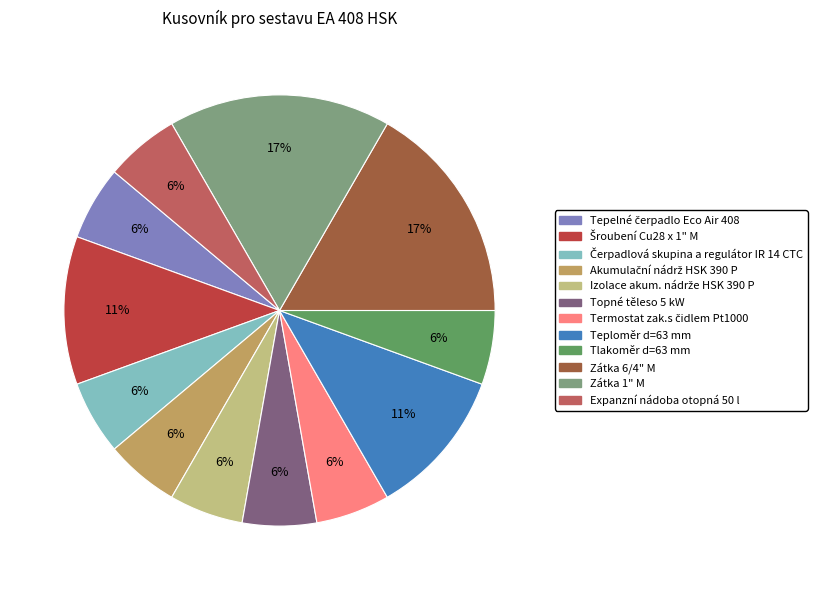

To the nearest percent, what is the average slice percentage?

8%